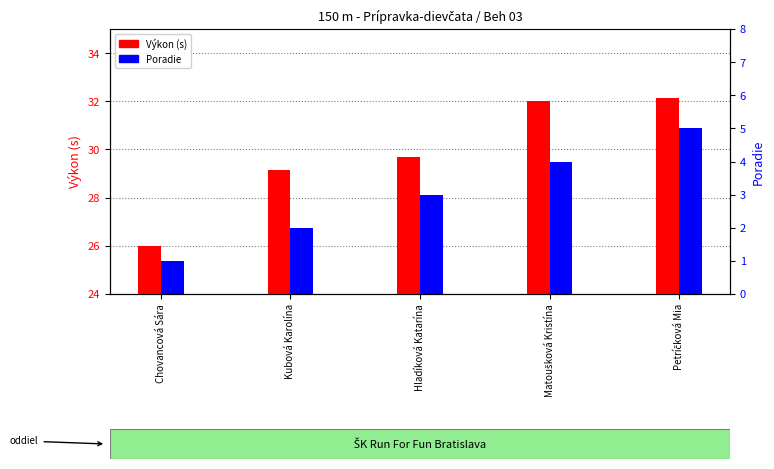

Which series has the largest total across all categories?

Výkon (s)